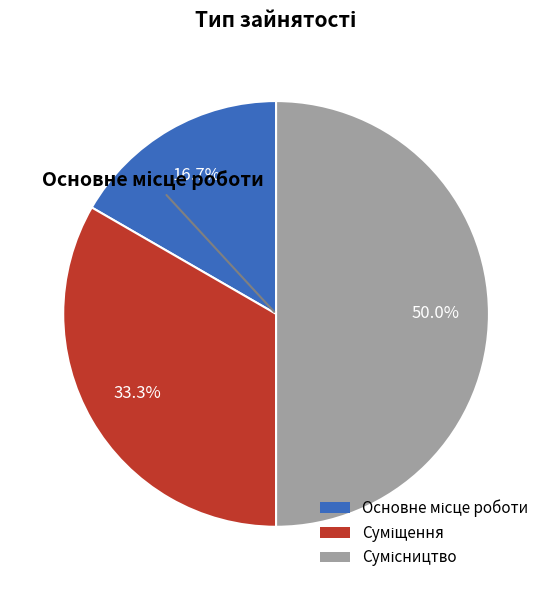

What is the smallest slice in the pie chart?

Основне місце роботи